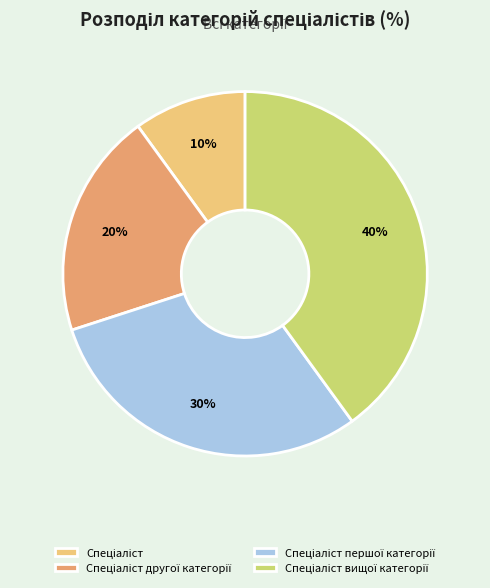

Does any single category account for the majority?

No